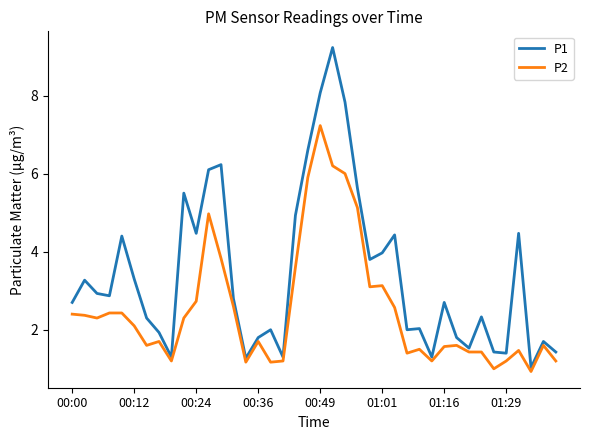

Which series has the largest total across all categories?

P1